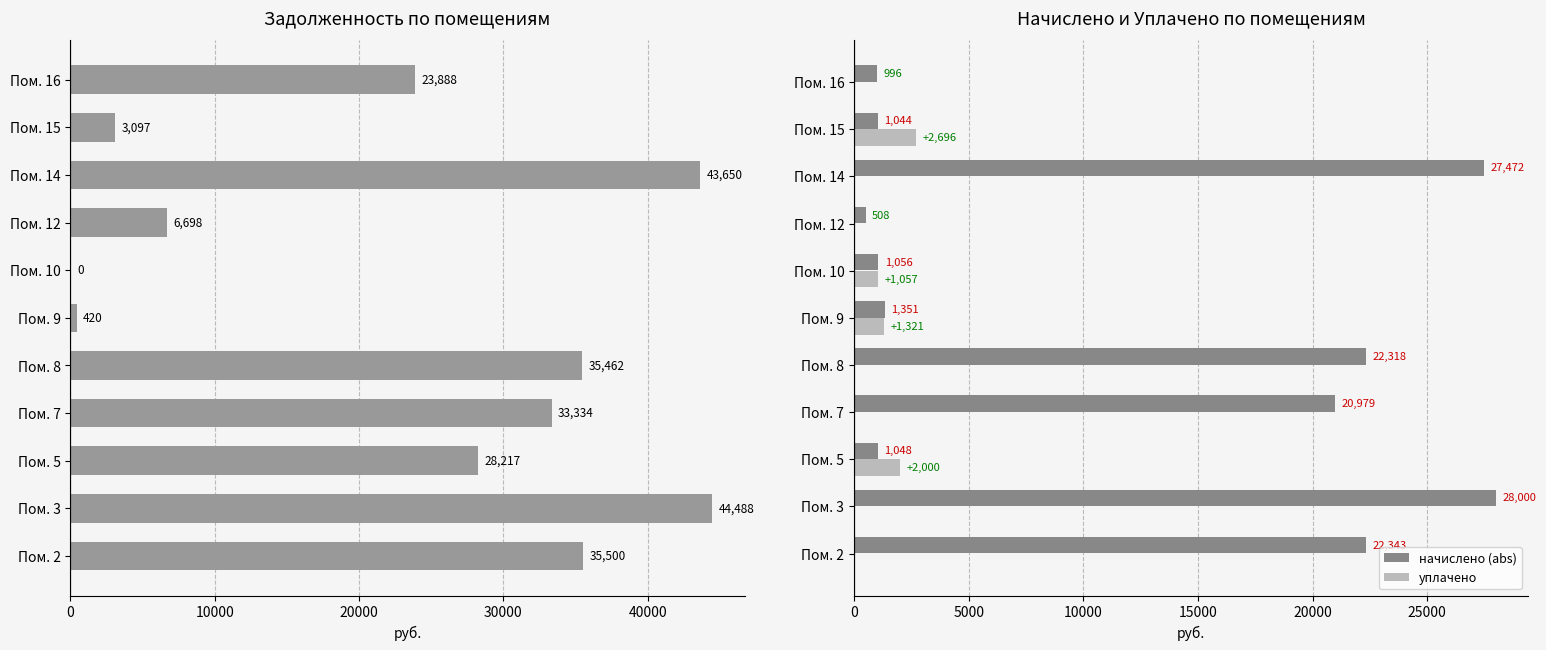

Rank the series by their maximum value, from lowest to highest.

уплачено, начислено (abs), задолженность